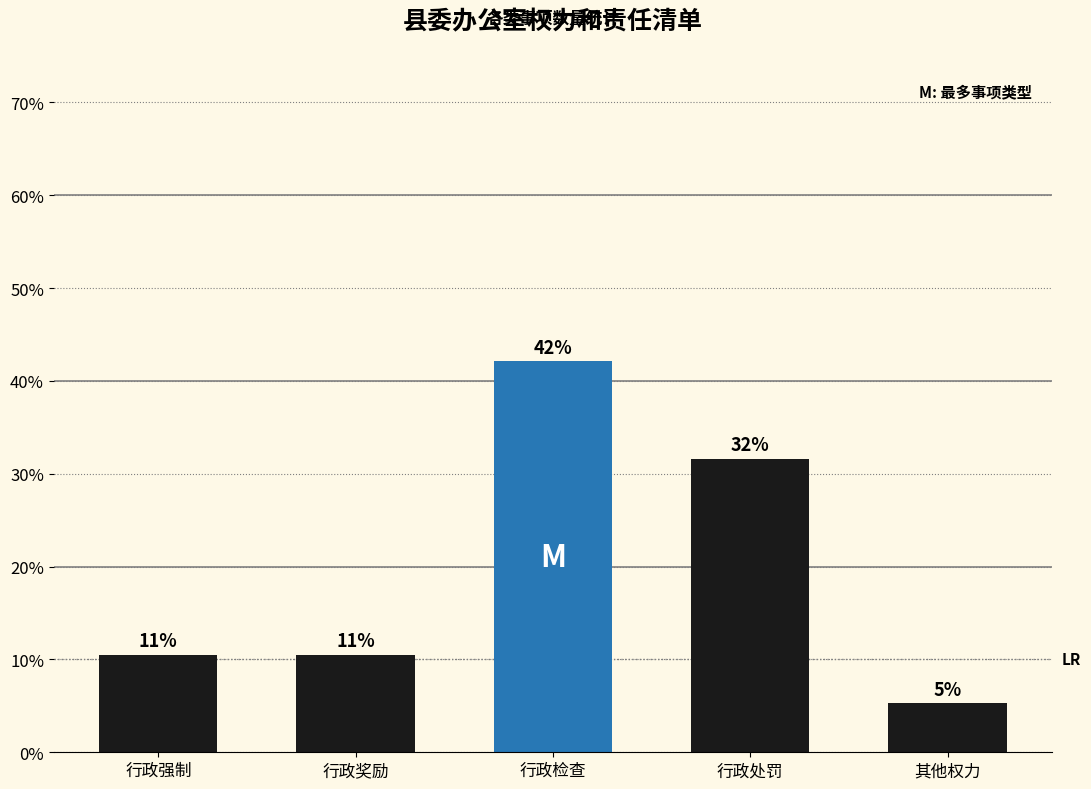

Reading right to left, transcribe all the data shown in this chart.

5.3	31.6	42.1	10.5	10.5